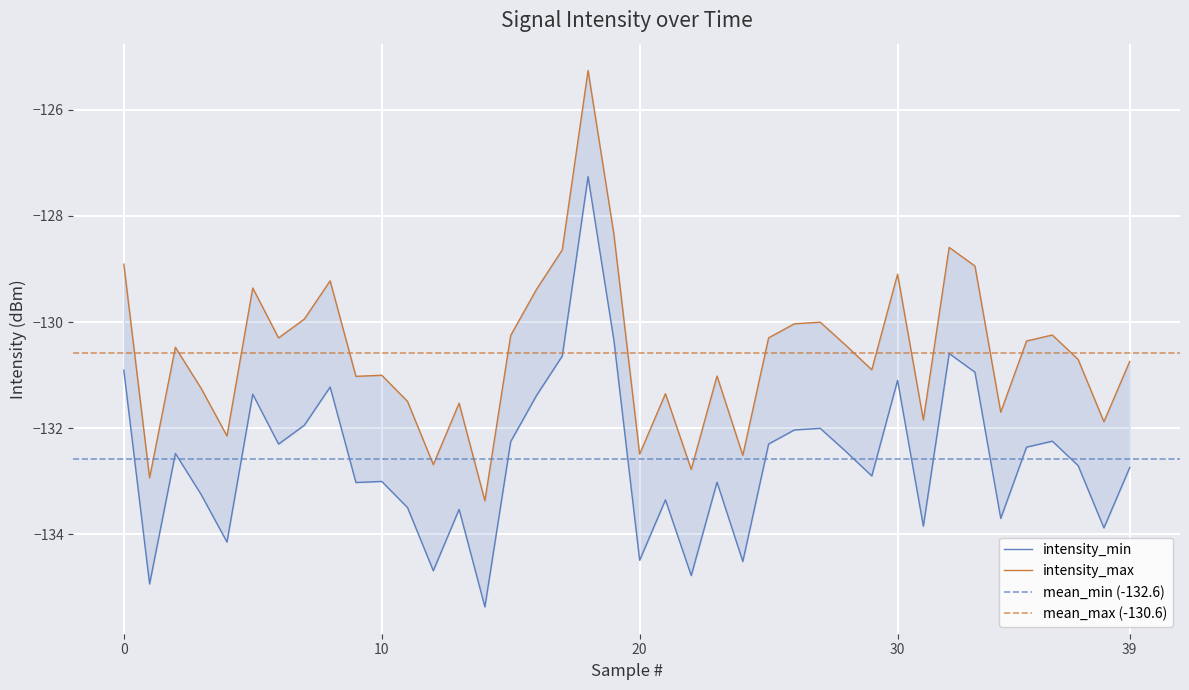

How many lines are shown in the chart?

2